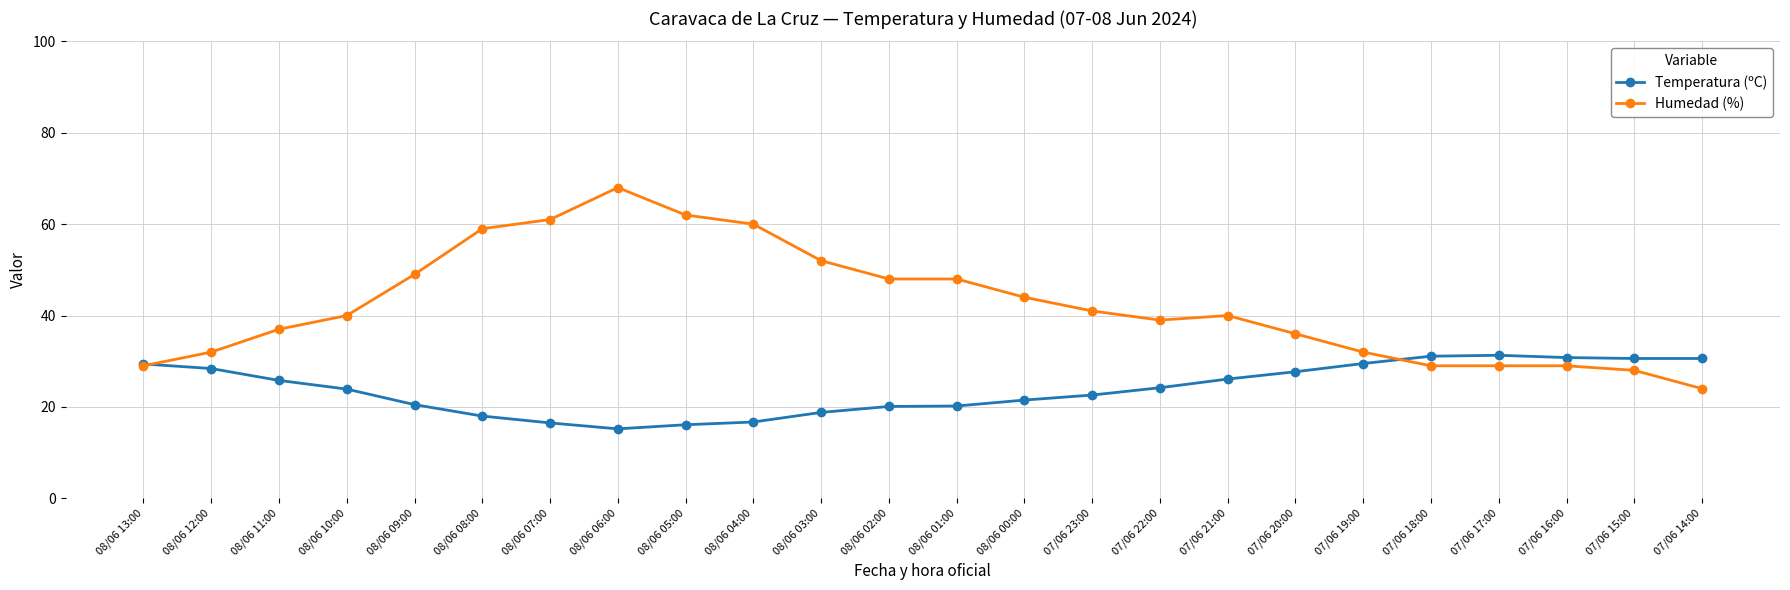

What position from the left is 08/06 07:00?

7